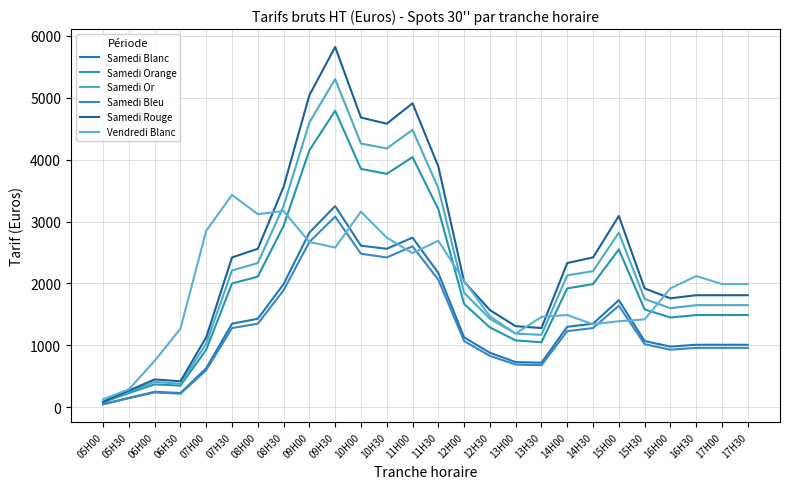

At which category does Samedi Bleu reach its first local peak?

06H00